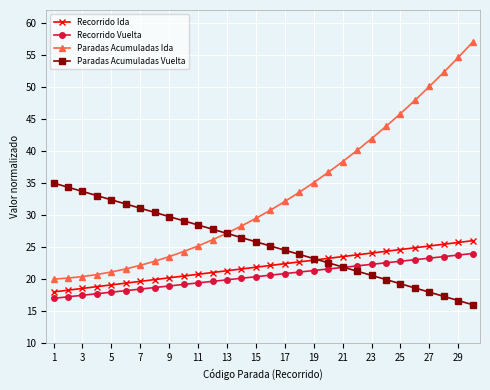

True or false: Recorrido Vuelta and Recorrido Ida cross at least once.

False